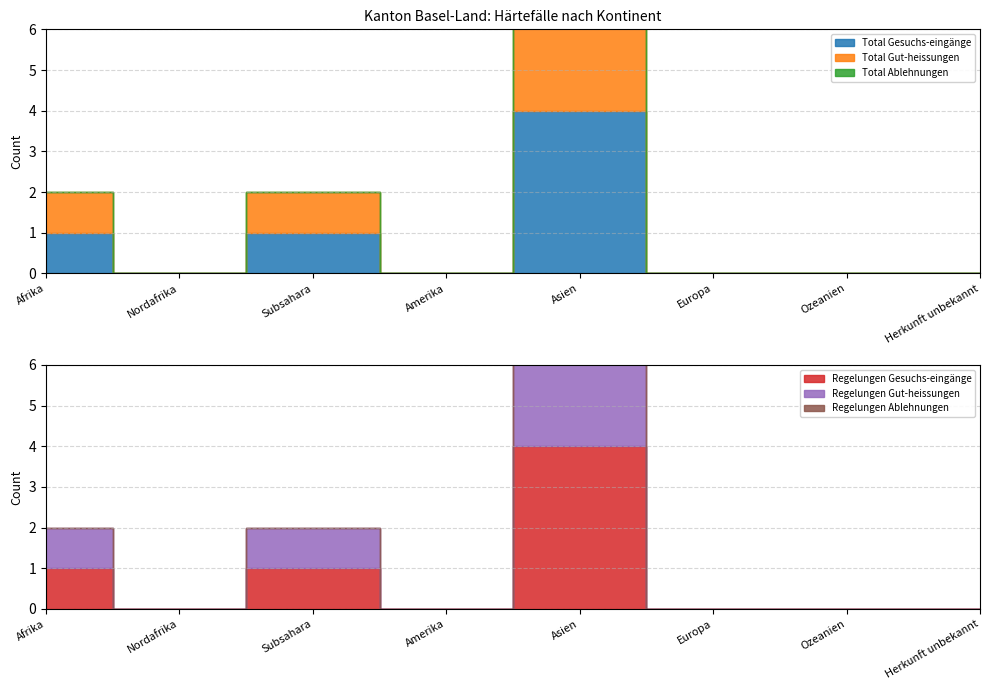

At how many categories does at least one series exceed 3?

1